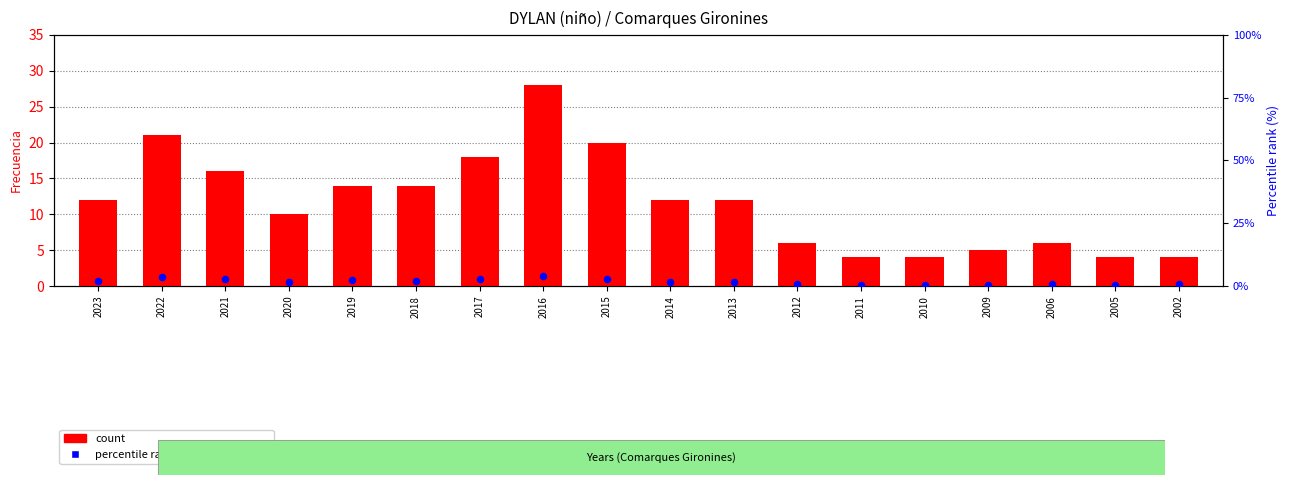

What is the total value across all series at 2018?

16.1